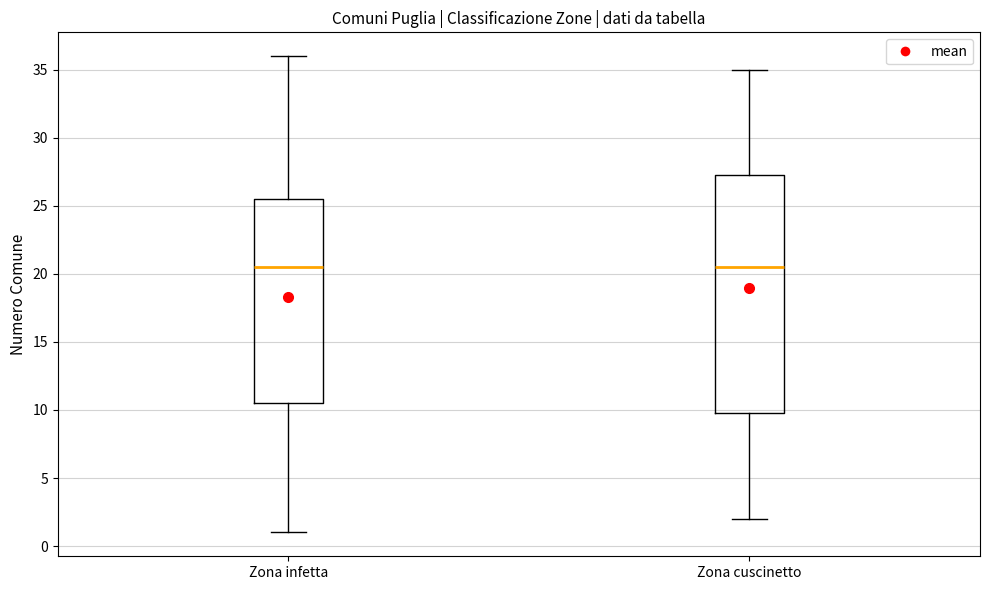

Which box is the tallest, from its lower edge to its upper edge?

Zona cuscinetto